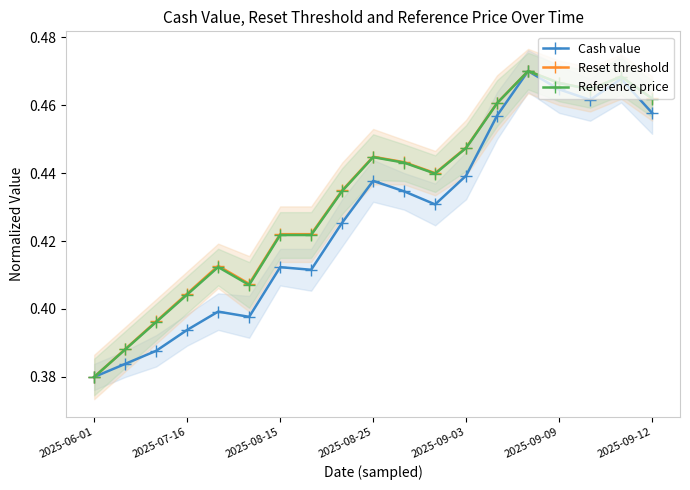

What is the minimum value shown in the chart?

0.4